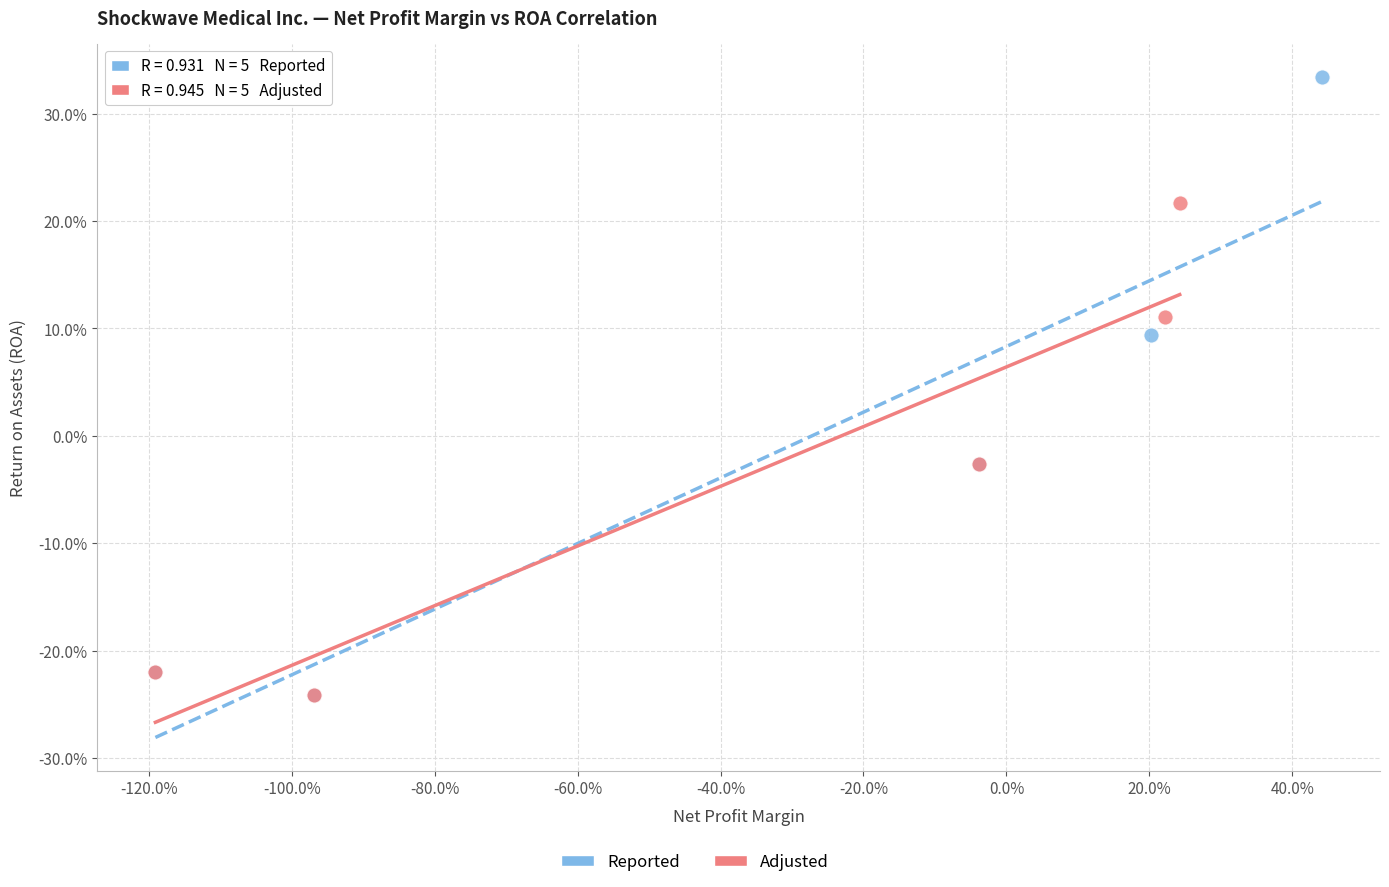

Which series has the largest Y range (max minus min)?

Reported